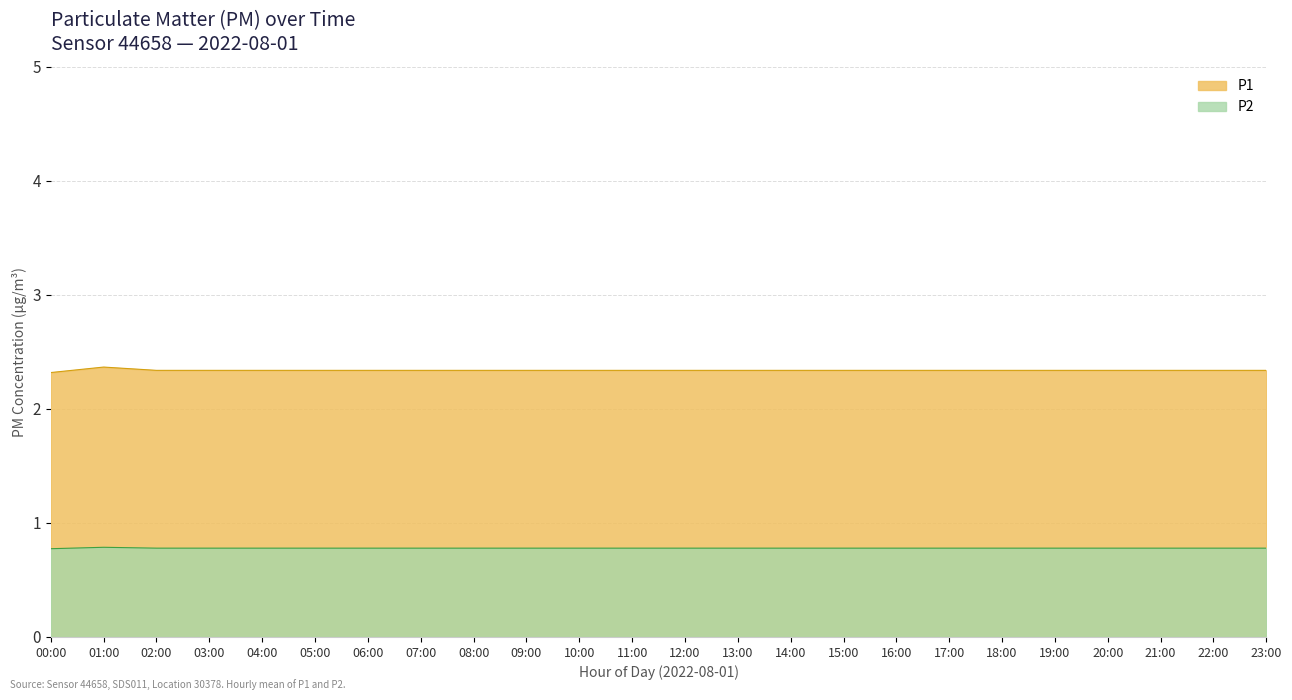

What is the sum of all P2 values?

18.7